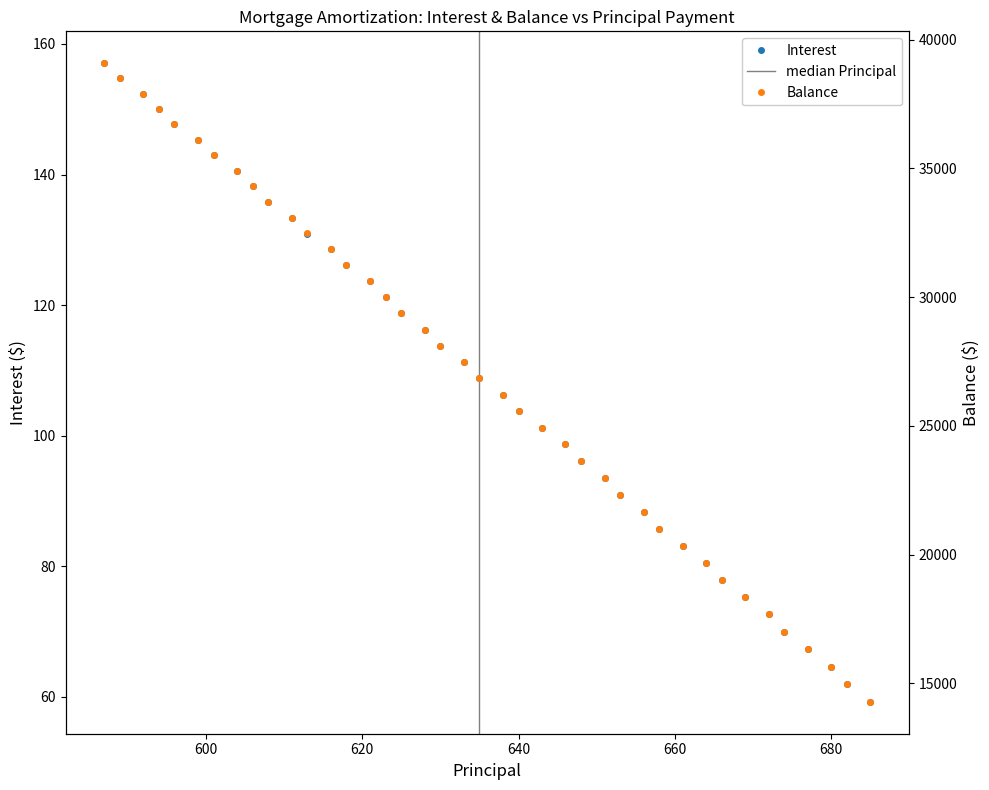

List the series in order of their peak value, highest first.

Balance, Interest